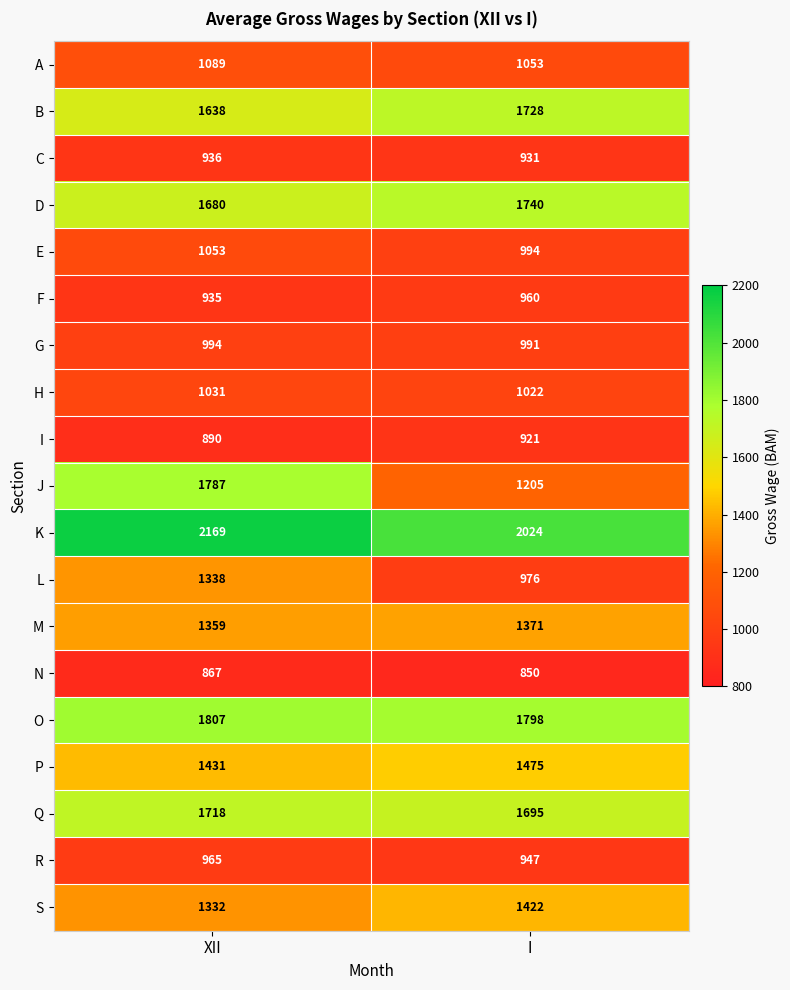

What is the total value across all series at I?

24103